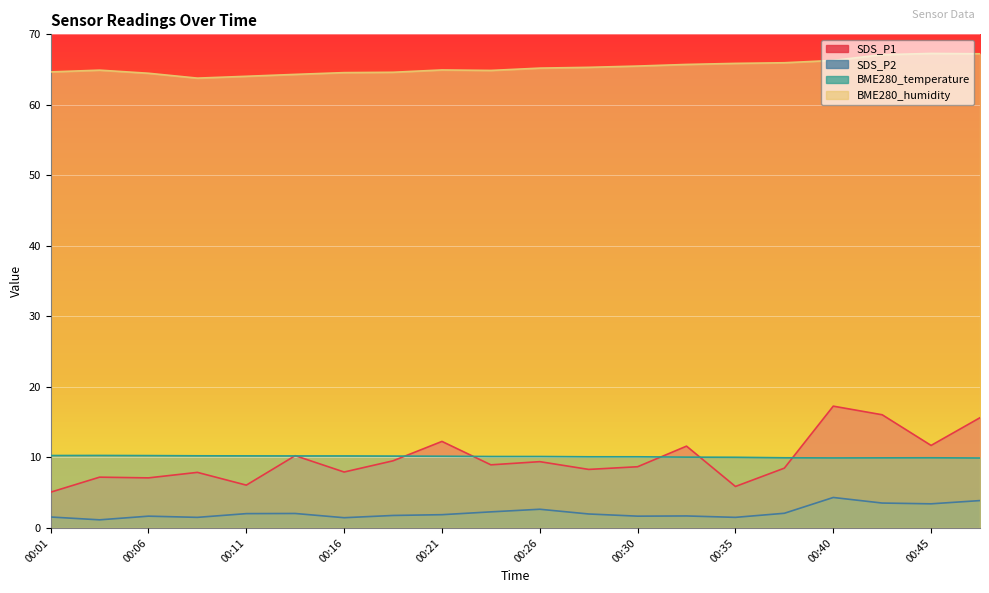

At 00:04, list the series in order from largest to smallest.

BME280_humidity, BME280_temperature, SDS_P1, SDS_P2